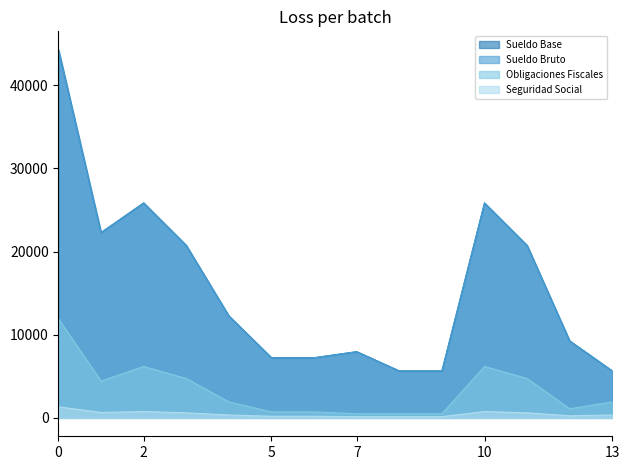

Does the chart have visible grid lines?

No